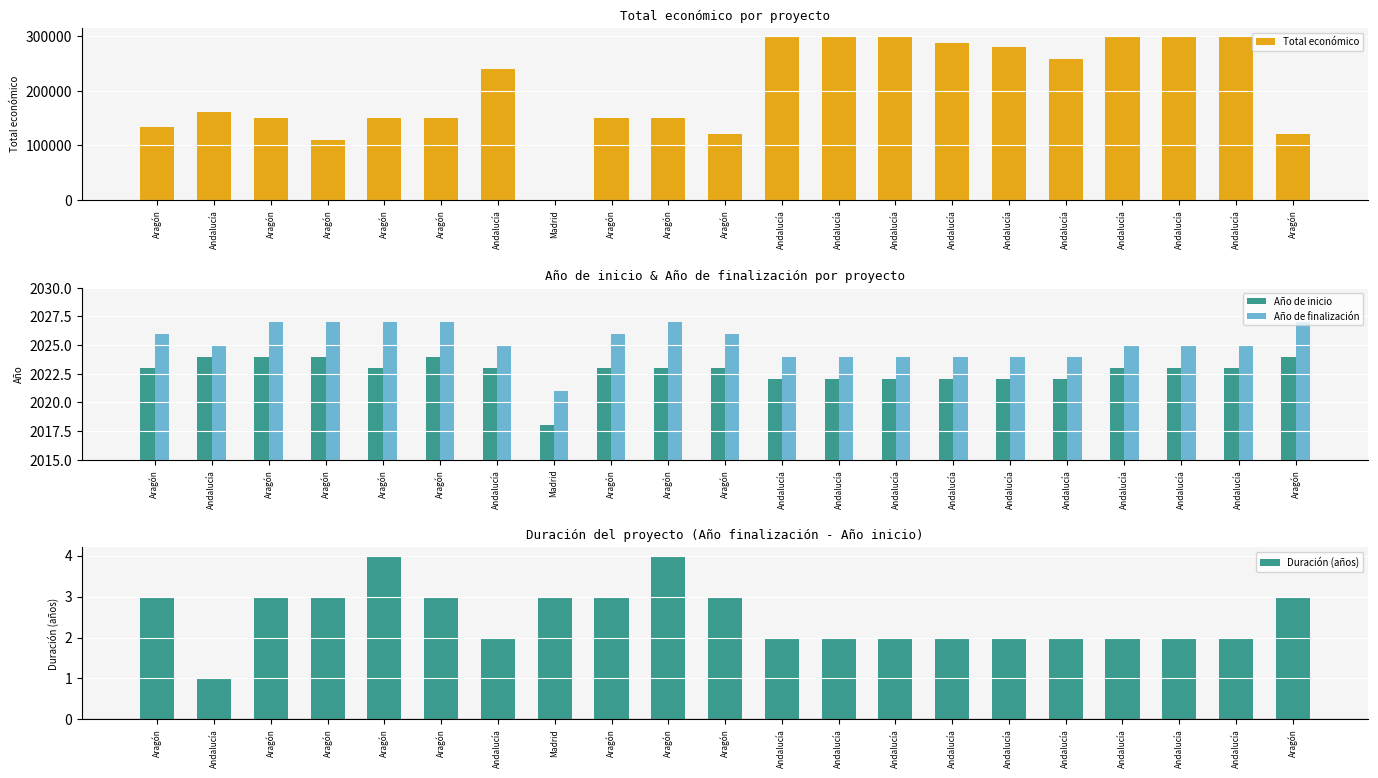

True or false: Duración (años) has a value of 3 at Aragón.

True